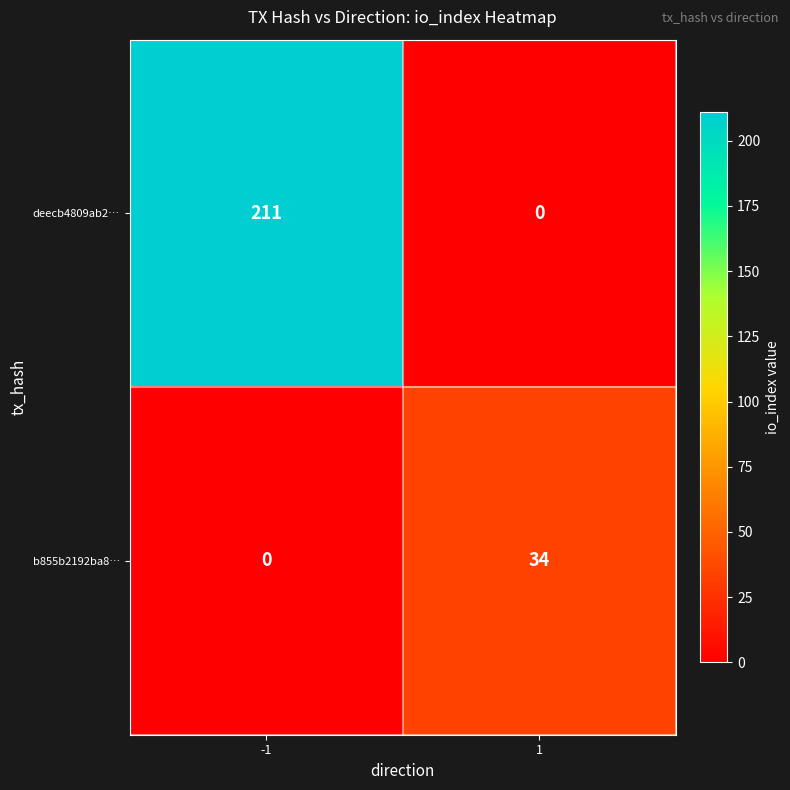

Count the number of data series in this chart.

2